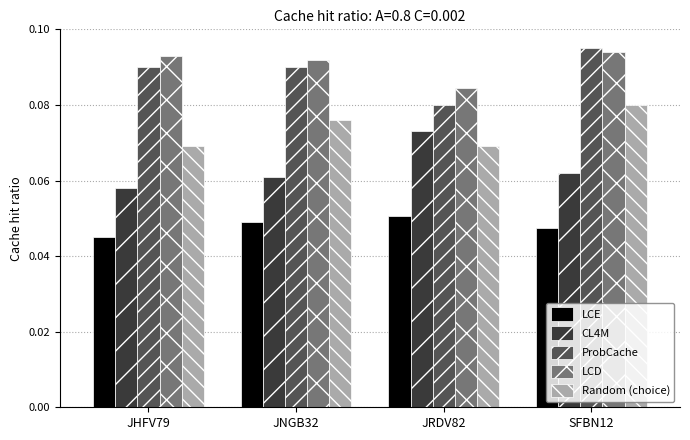

What is the sum of all LCD values?

0.4